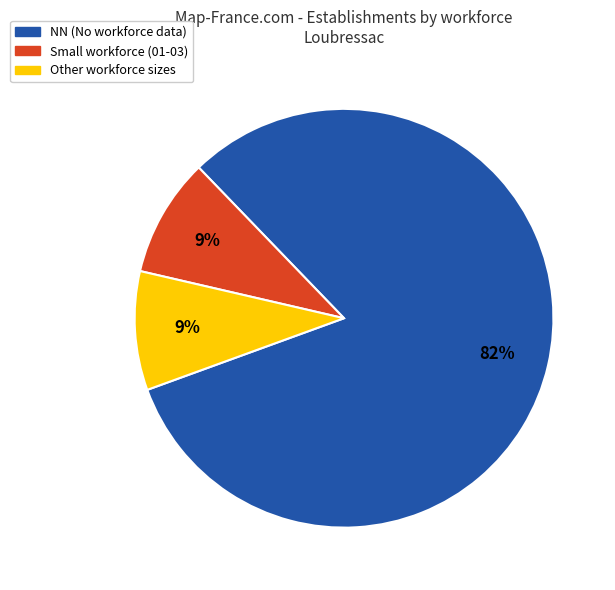

To the nearest percent, what is the average slice percentage?

33%